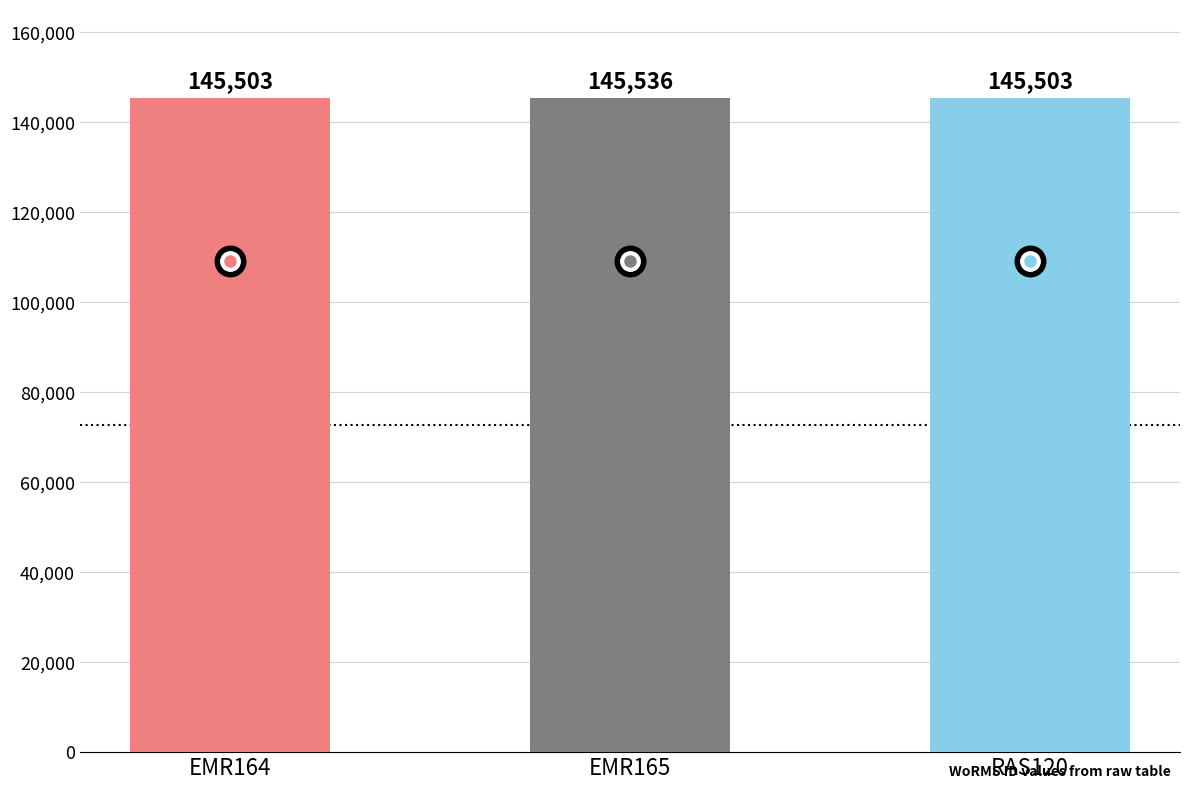

Reading left to right, what are all the values shown in this chart?

EMR164=145503	EMR165=145536	RAS120=145503